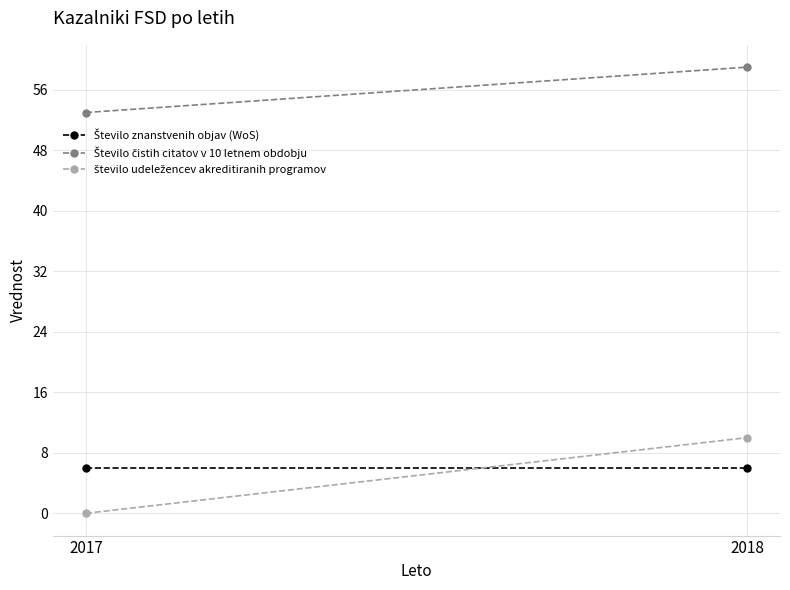

What is the value of the Število znanstvenih objav (WoS) point at the 2nd from the left?

6